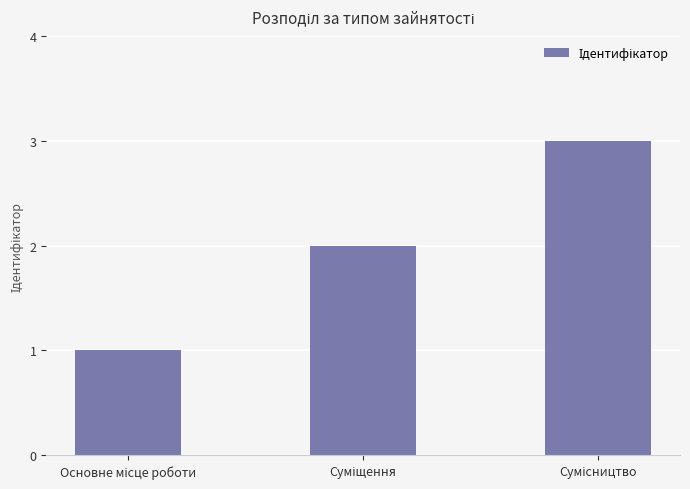

What is the sum of all values?

6